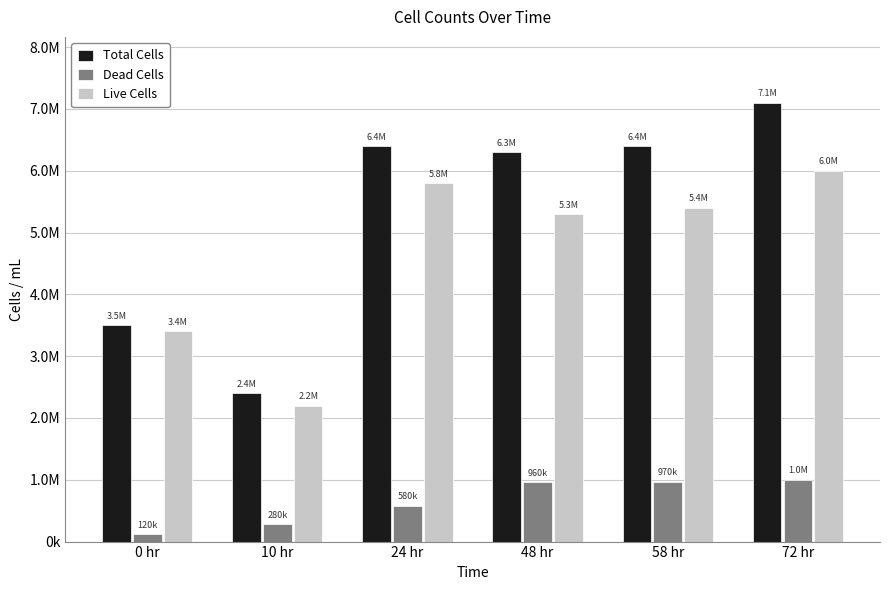

Reading left to right, extract all data points from this chart.

Total Cells: 3500000	2400000	6400000	6300000	6400000	7100000
Dead Cells: 120000	280000	580000	960000	970000	1000000
Live Cells: 3400000	2200000	5800000	5300000	5400000	6000000